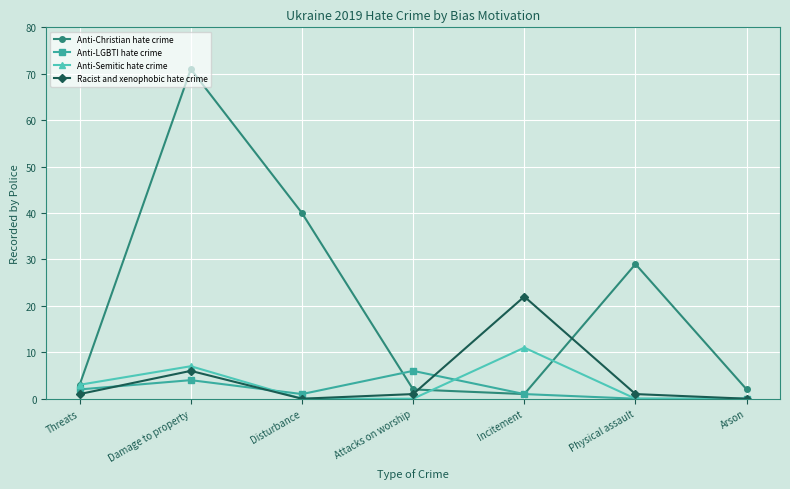

True or false: Anti-Semitic hate crime and Anti-Christian hate crime intersect in this chart.

True